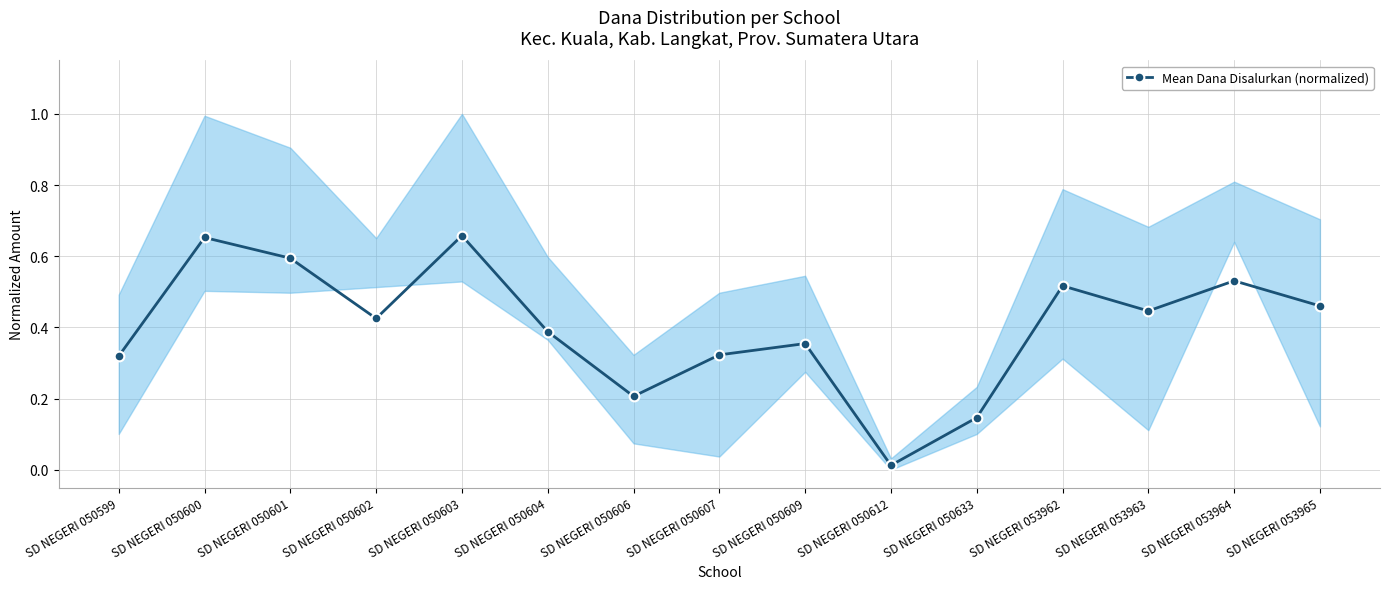

Rank the categories by value from lowest to highest.

SD NEGERI 050612, SD NEGERI 050633, SD NEGERI 050606, SD NEGERI 050599, SD NEGERI 050607, SD NEGERI 050609, SD NEGERI 050604, SD NEGERI 050602, SD NEGERI 053963, SD NEGERI 053965, SD NEGERI 053962, SD NEGERI 053964, SD NEGERI 050601, SD NEGERI 050600, SD NEGERI 050603